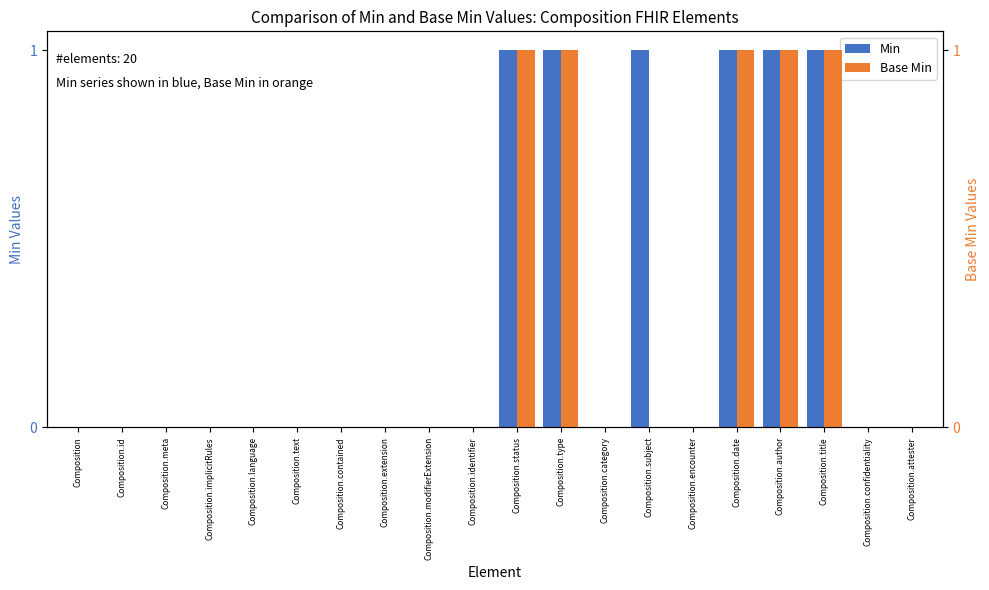

What is the label of the 1st bar from the right?

Composition.attester